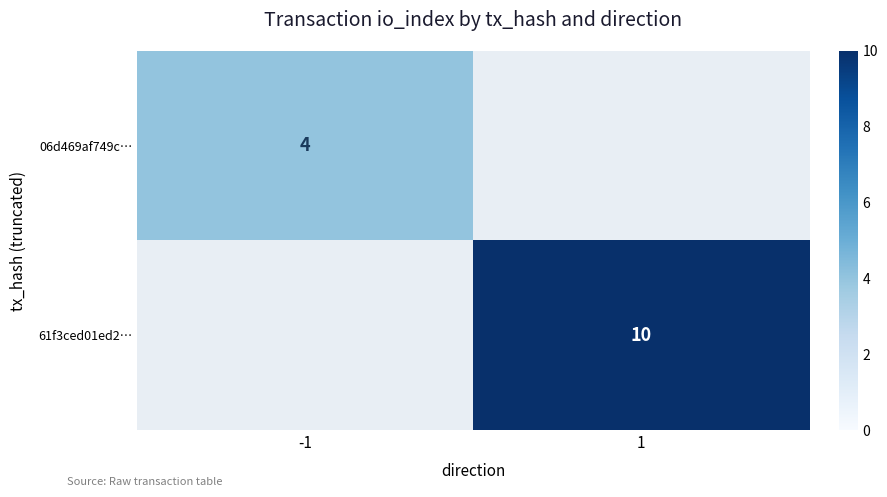

The 61f3ced01ed2… series shows 14 at 1. True or false?

False